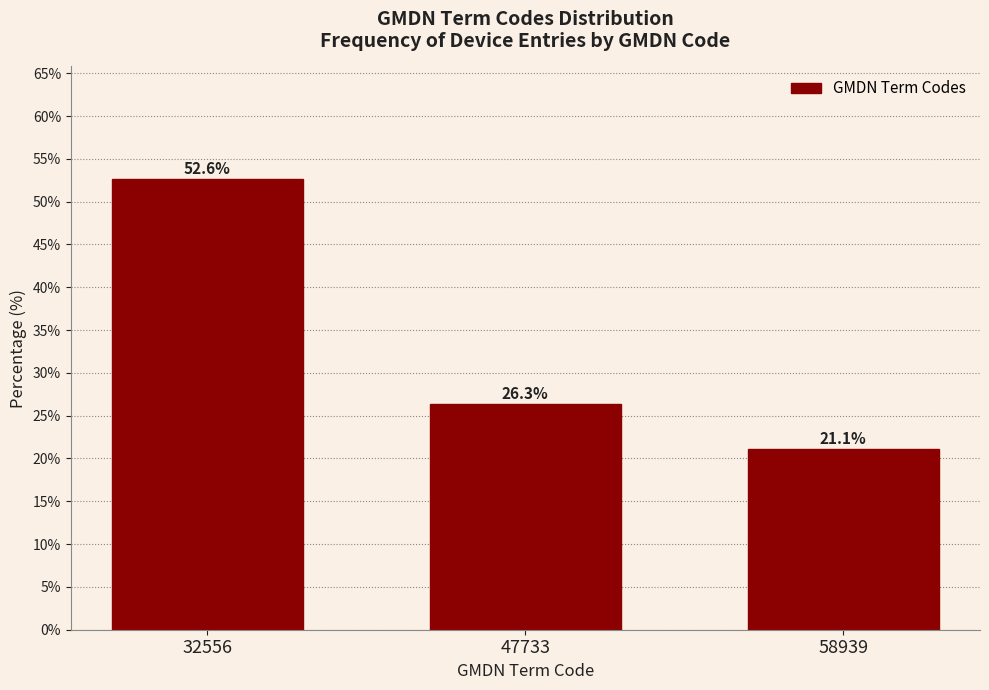

Reading left to right, transcribe all the data shown in this chart.

52.6	26.3	21.1